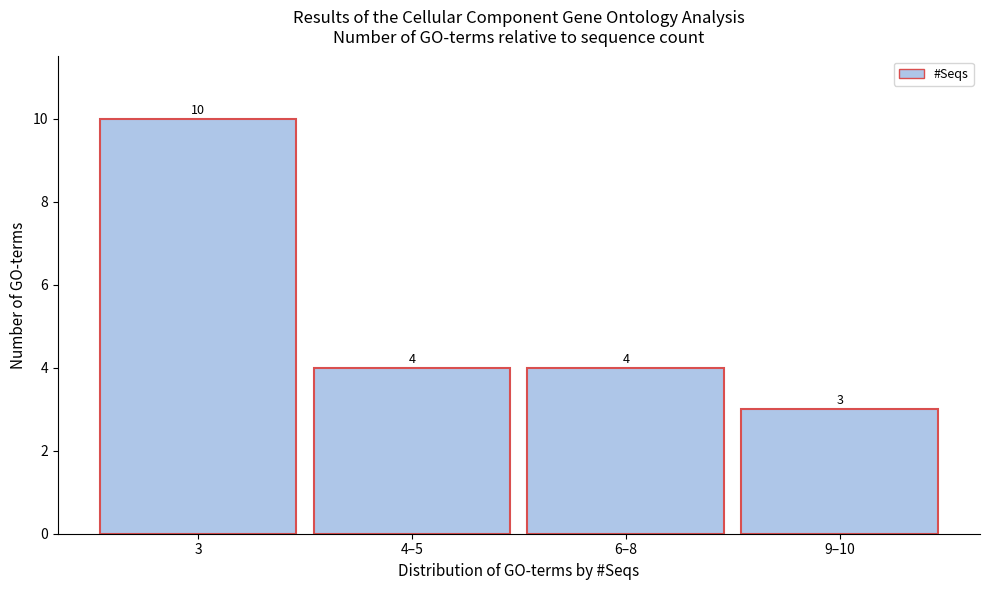

Reading right to left, extract all data points from this chart.

9–10=3	6–8=4	4–5=4	3=10